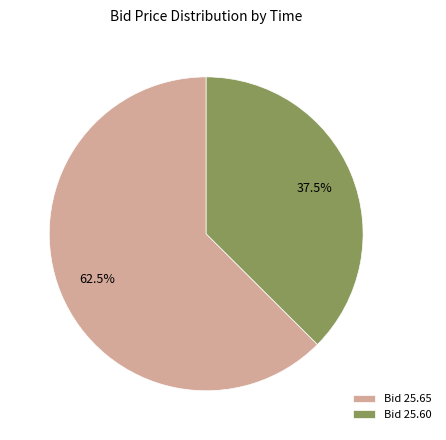

What portion of the pie excludes Bid 25.60?

62.5%